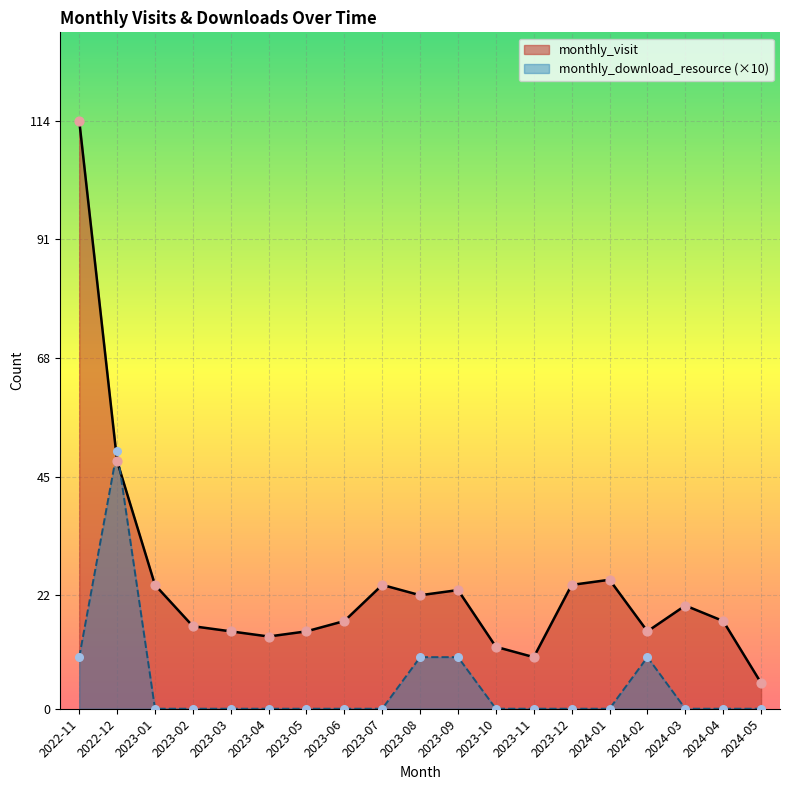

Is the value of monthly_download_resource at 2023-03 greater than the value of monthly_visit at 2024-05?

No